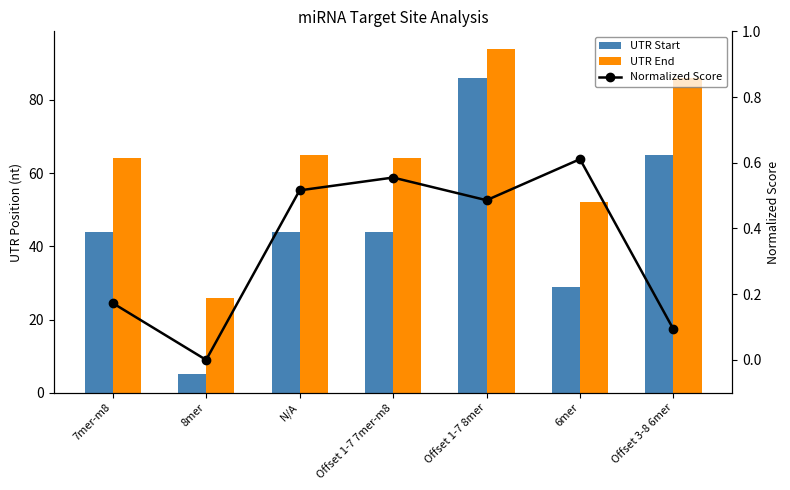

True or false: Normalized Score has a value of 0.0 at 8mer.

True